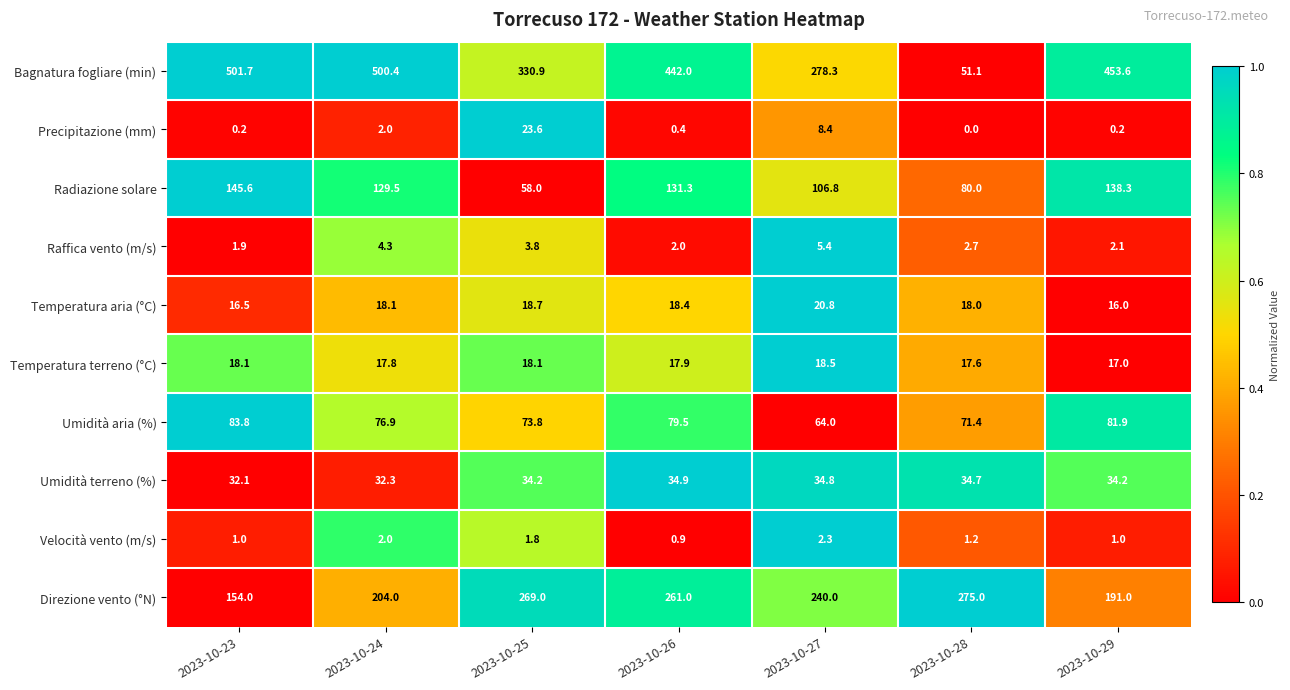

What is the sum of the Temperatura terreno (°C) values at 2023-10-28 and 2023-10-29?

34.6